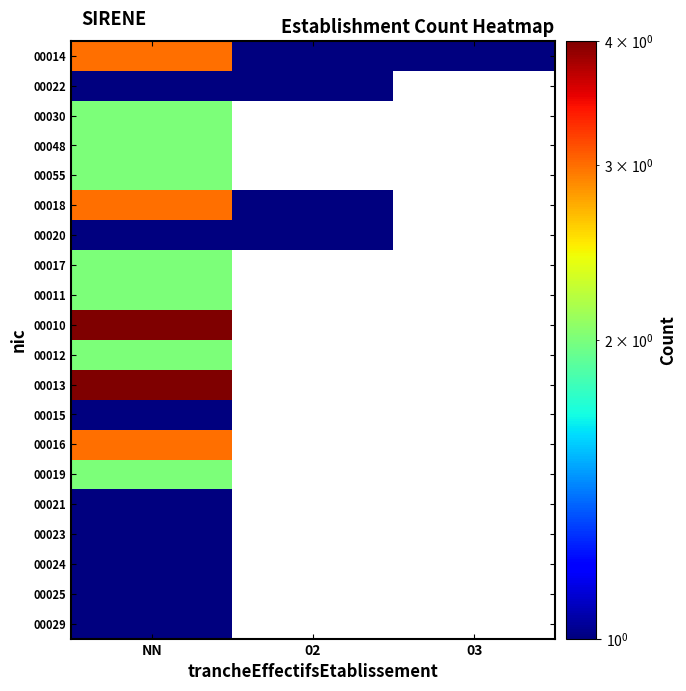

At how many categories does at least one series exceed 1?

1